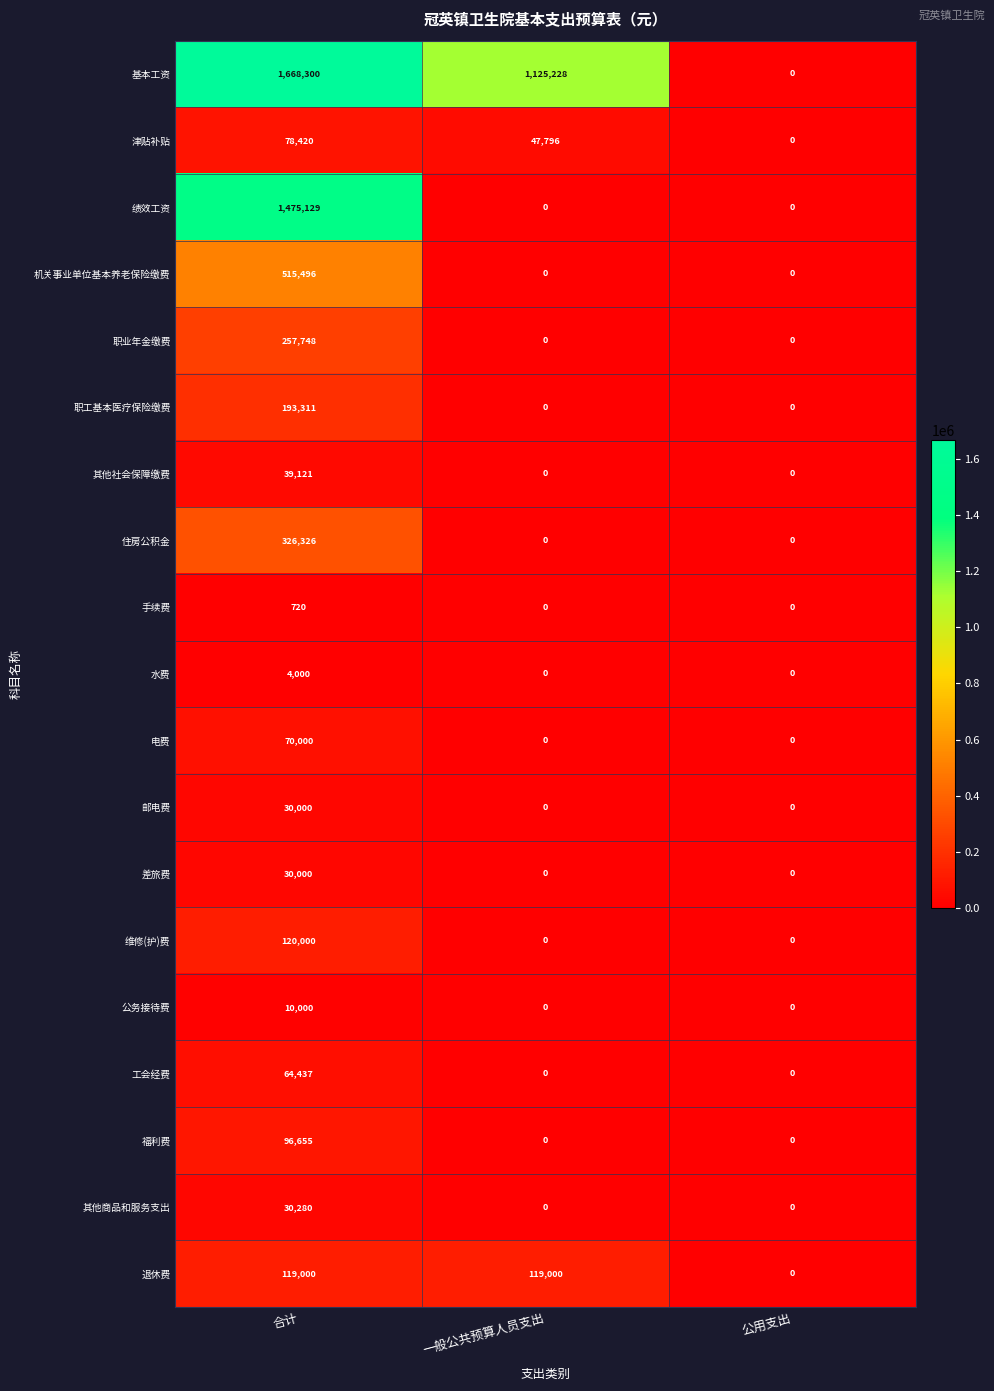

What is the average value of the 差旅费 series?

10000